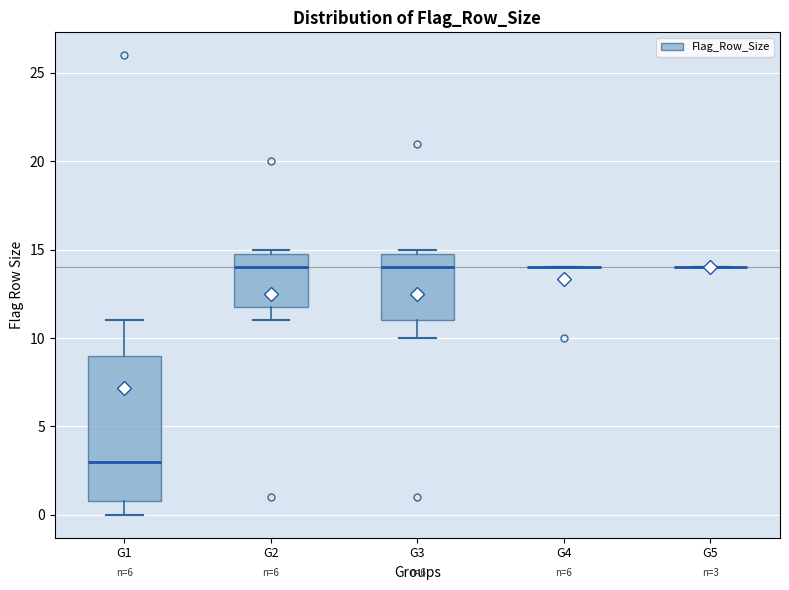

Comparing the boxes themselves (not the whiskers), which one is the tallest?

G1